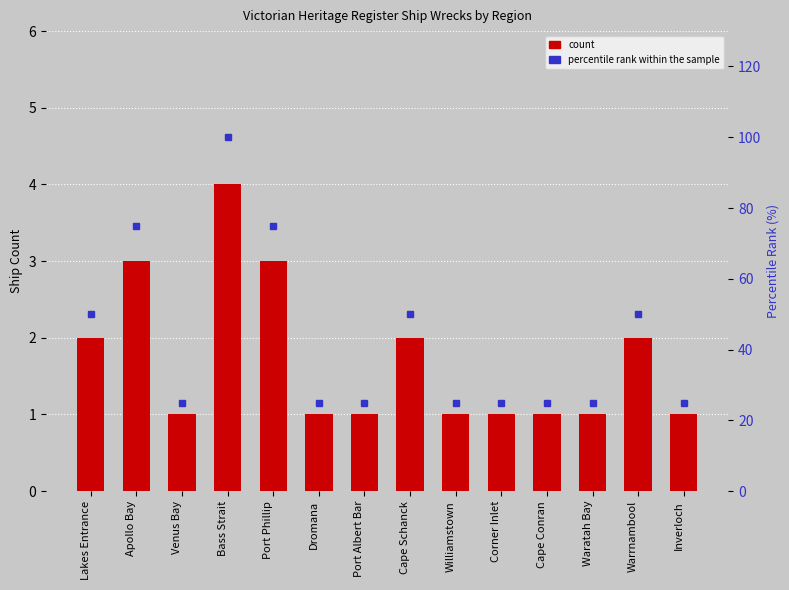

What is the difference between the second highest and minimum values in the percentile rank within the sample series?

50